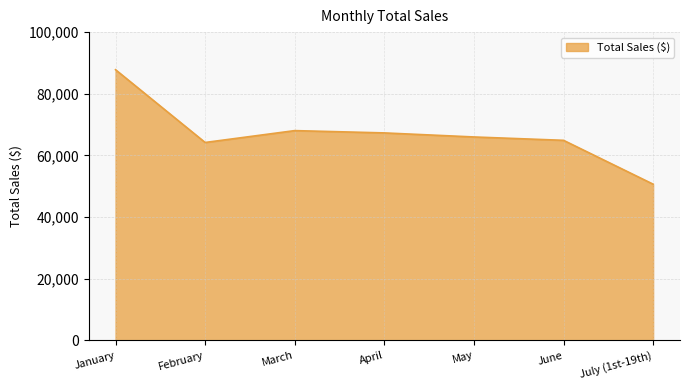

What is the greatest value displayed?

87807.6